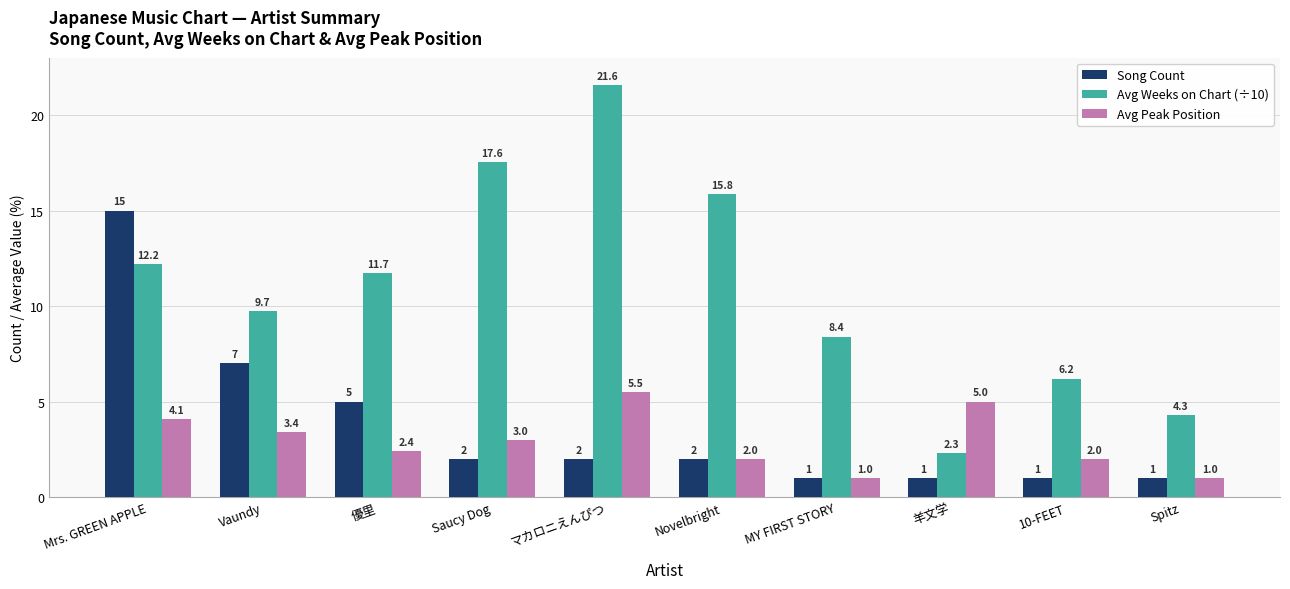

What position from the left is Spitz?

10